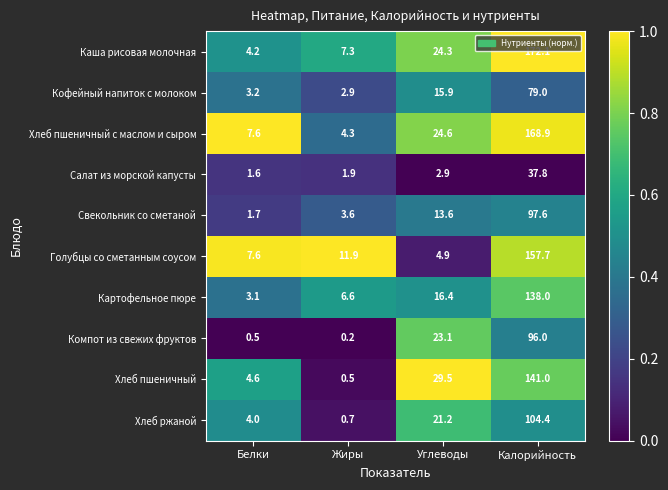

Is it true that Кофейный напиток с молоком equals 18.2 at Калорийность?

False